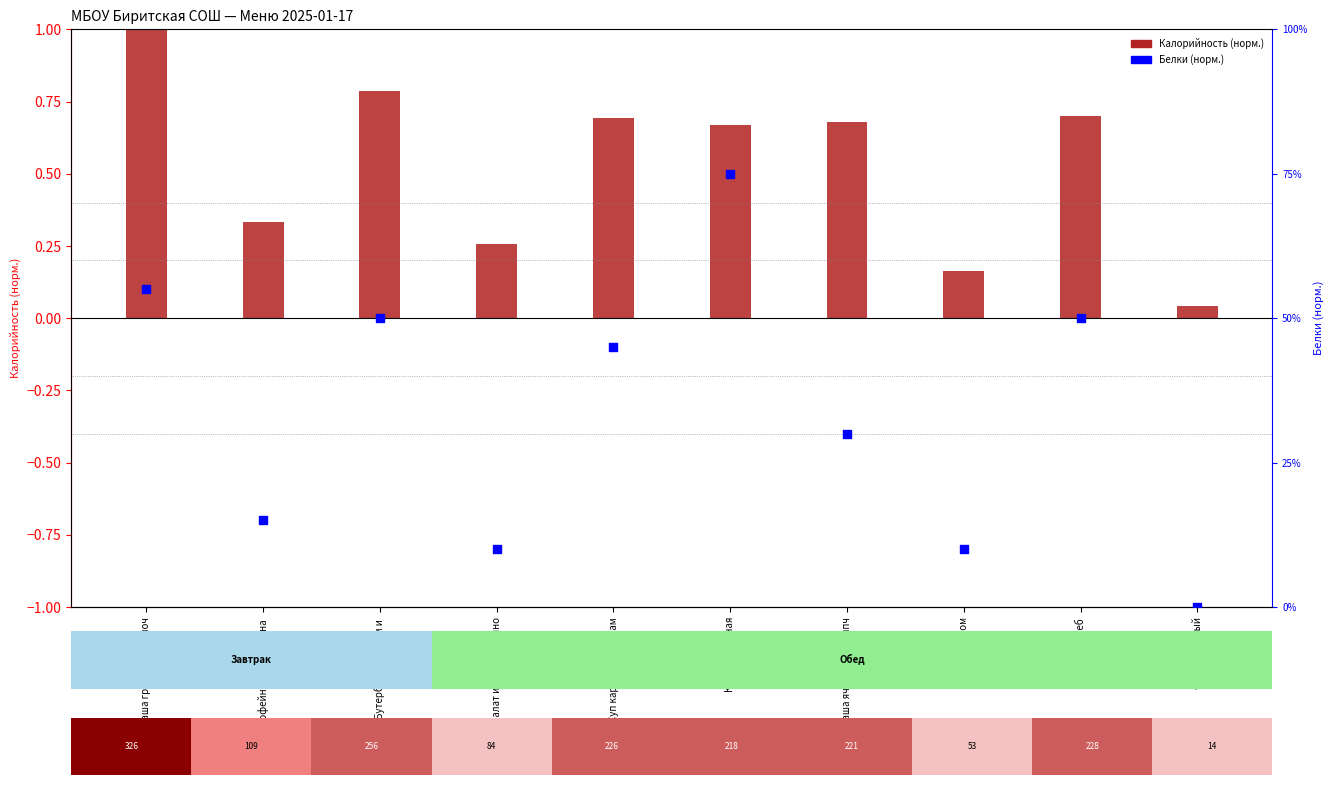

Which series has the largest Y range (max minus min)?

Калорийность (норм.)